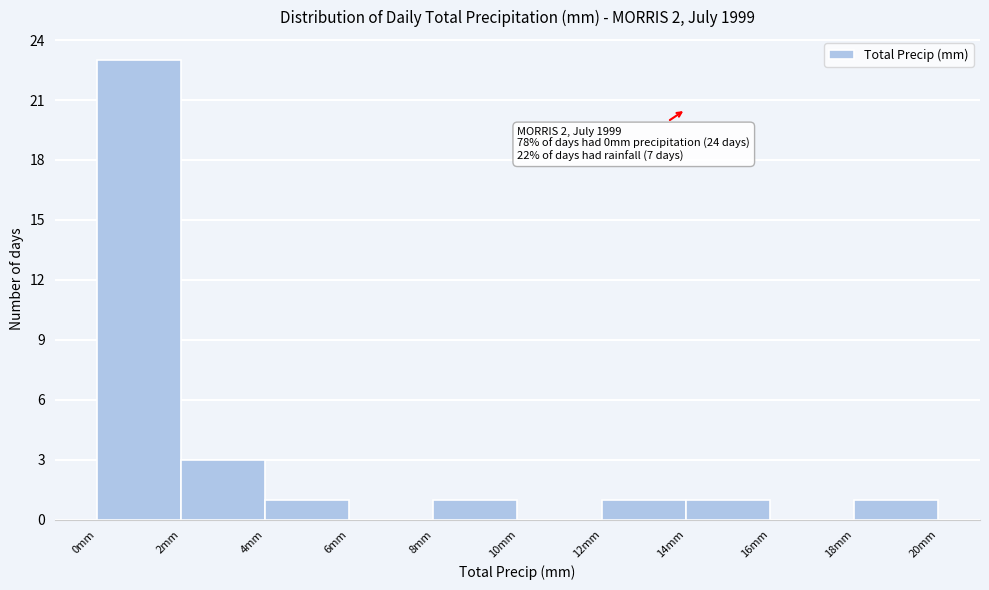

Over which range of the x-axis is the bar tallest?

0 to 2